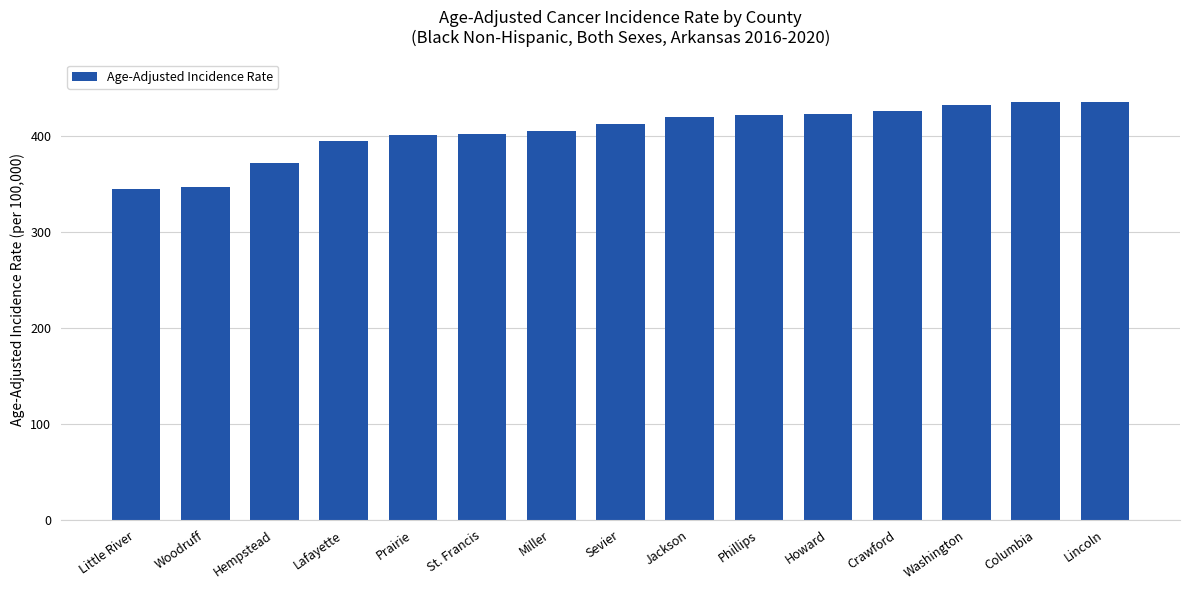

True or false: the data shows 591.5 at Columbia.

False